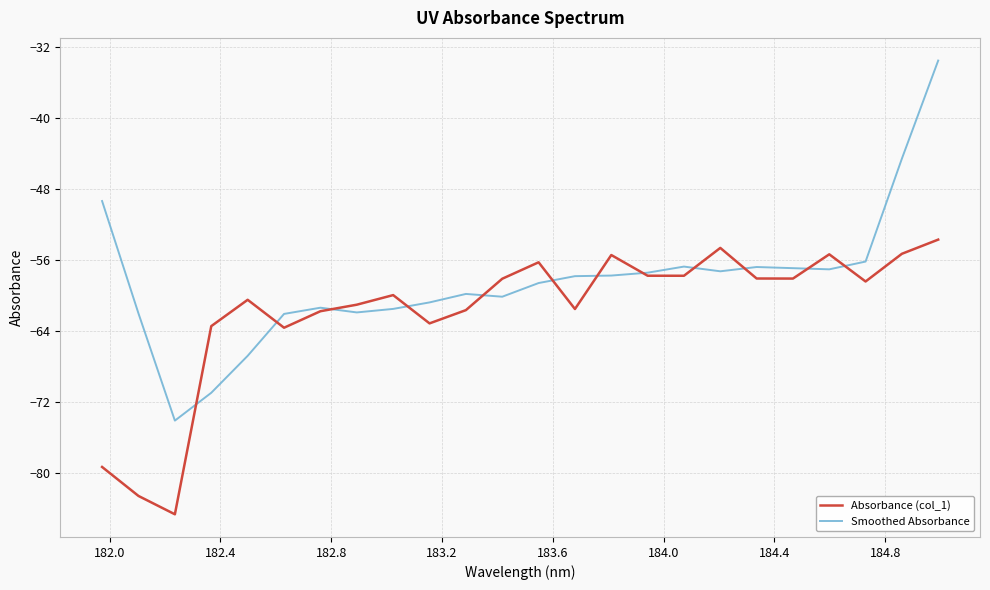

List the series in order of their overall mean, lowest first.

Absorbance (col_1), Smoothed Absorbance